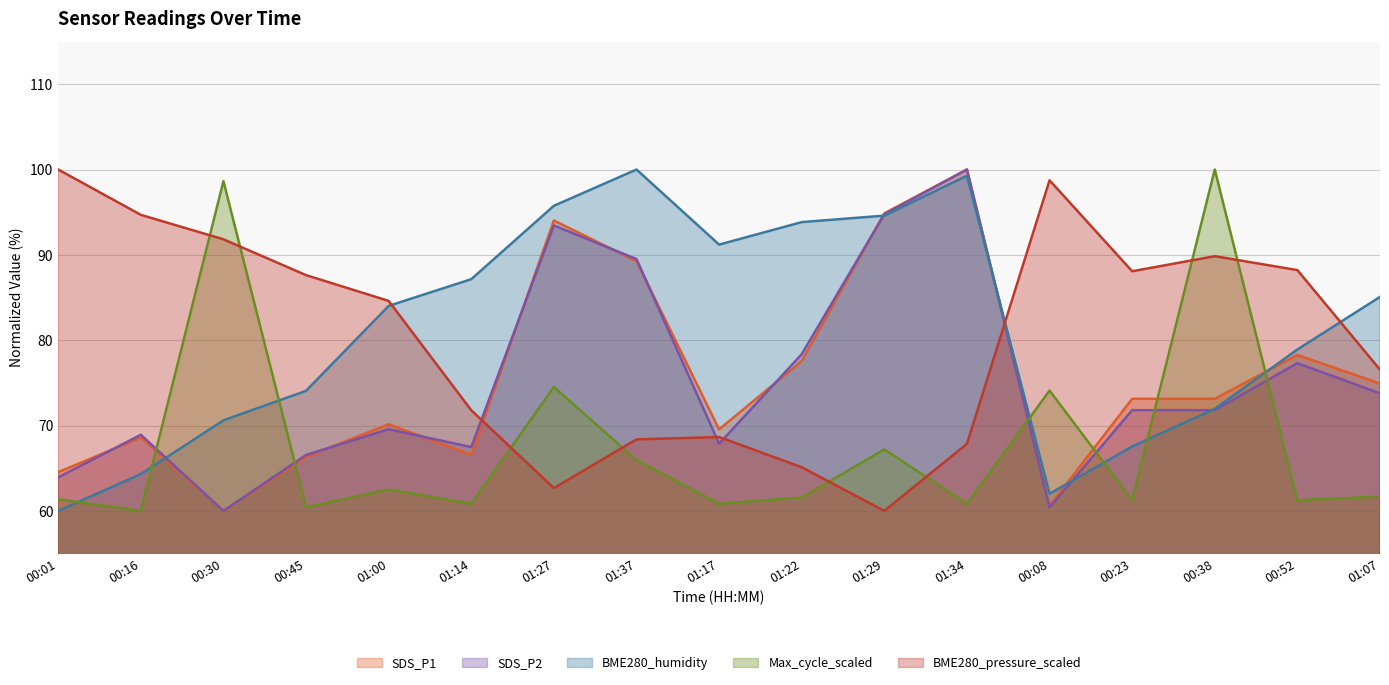

True or false: SDS_P1 has more than 1 interior local peaks.

True